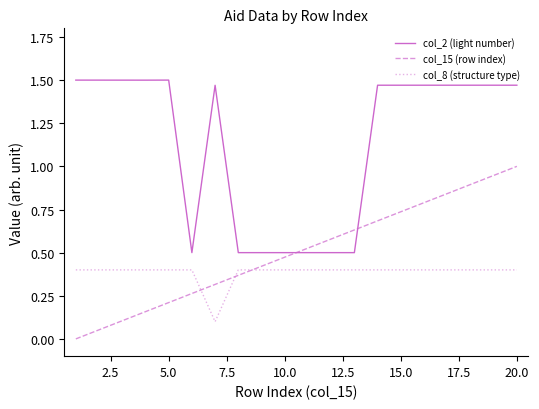

True or false: col_2 (light number) and col_8 (structure type) intersect in this chart.

False